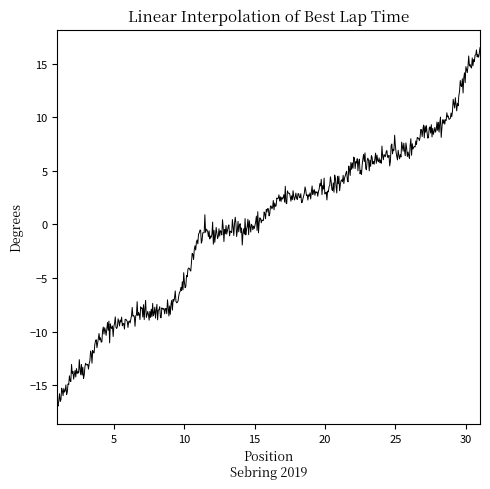

What is the difference between the maximum and minimum values?

33.5